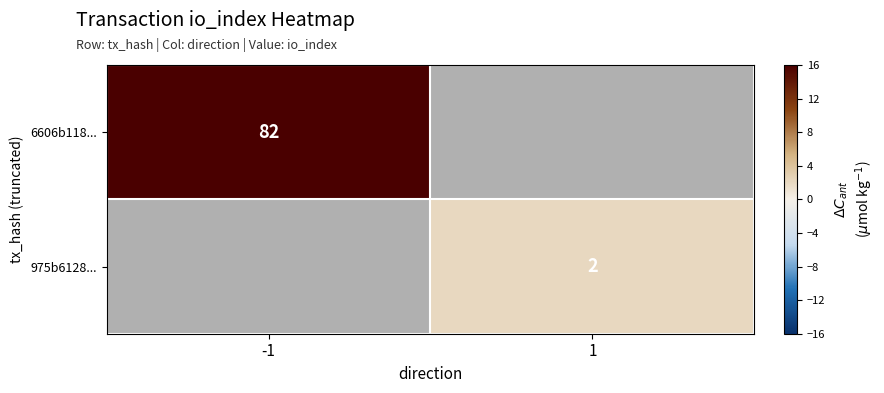

The 975b6128... series shows 3 at 1. True or false?

False